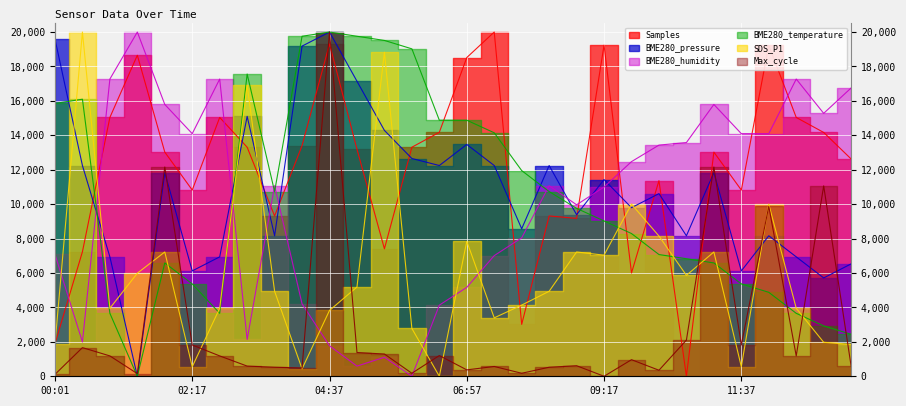

What is the difference between the maximum and second lowest values in the SDS_P1 series?

19567.9